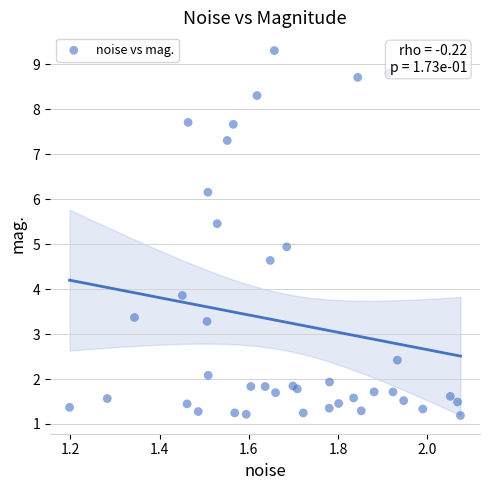

What is the range of X values (max minus min)?

0.9